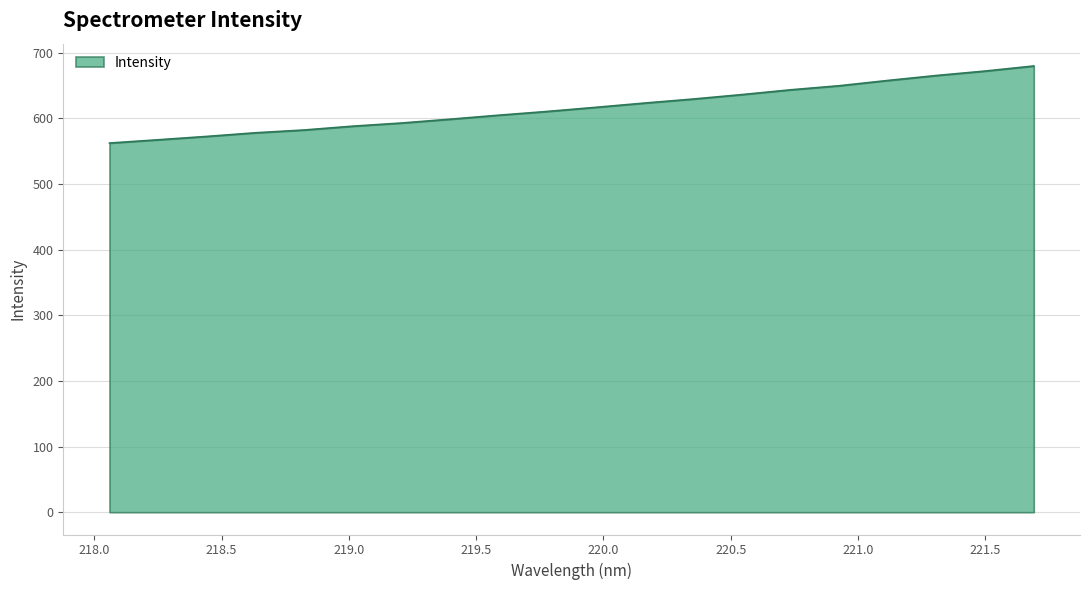

Does the chart have visible grid lines?

Yes